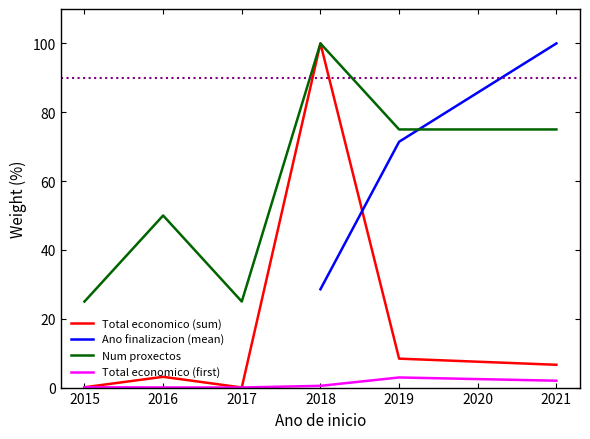

How many lines are shown in the chart?

4